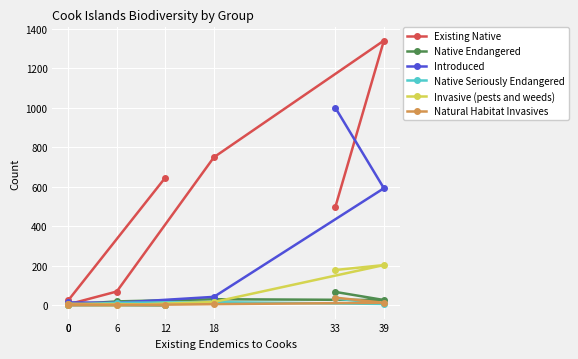

The value of Existing Native at 18 is 750. True or false?

True